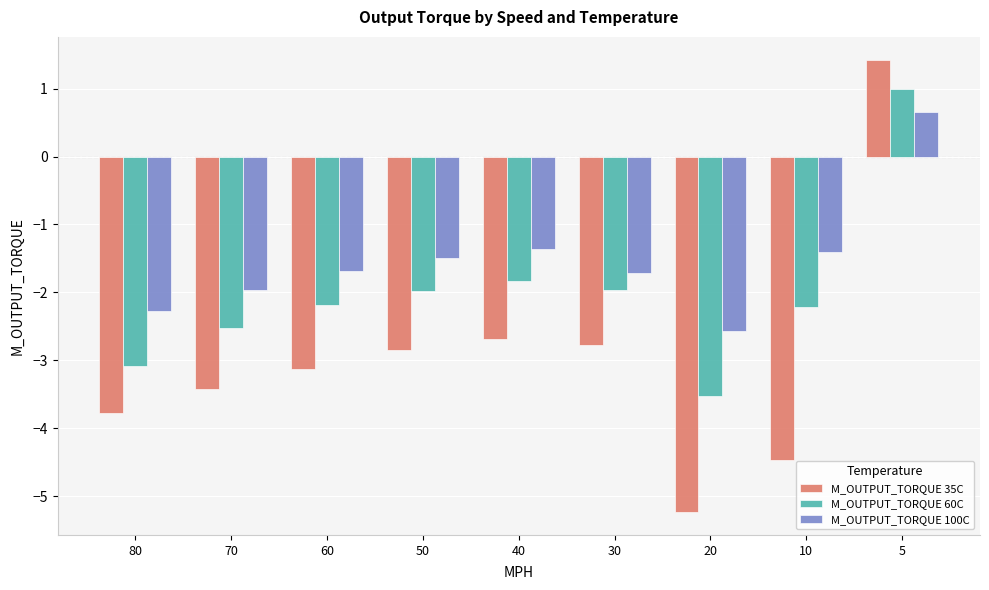

True or false: M_OUTPUT_TORQUE 35C has a value of -5.8 at 10.

False